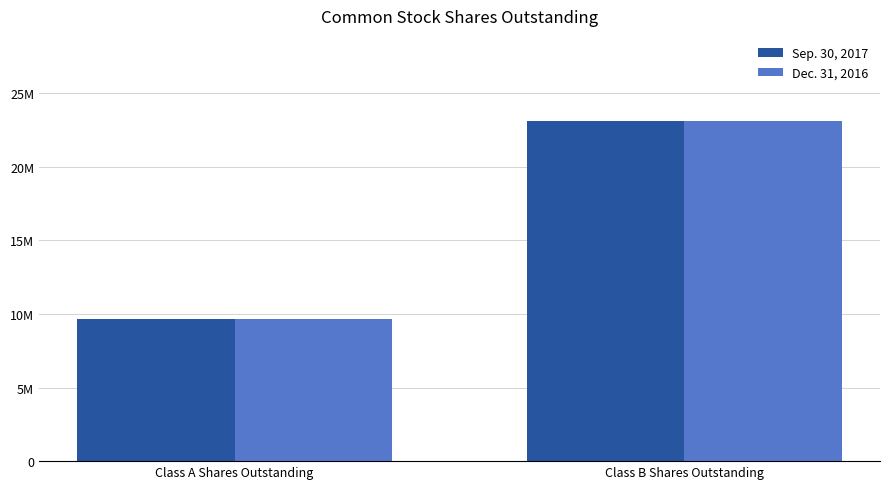

What is the sum of all Dec. 31, 2016 values?

32812500